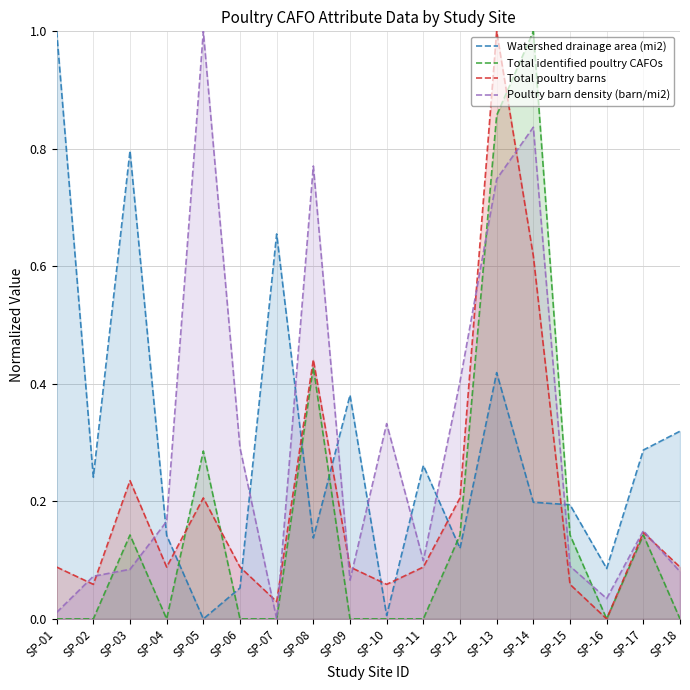

Count the number of data series in this chart.

4